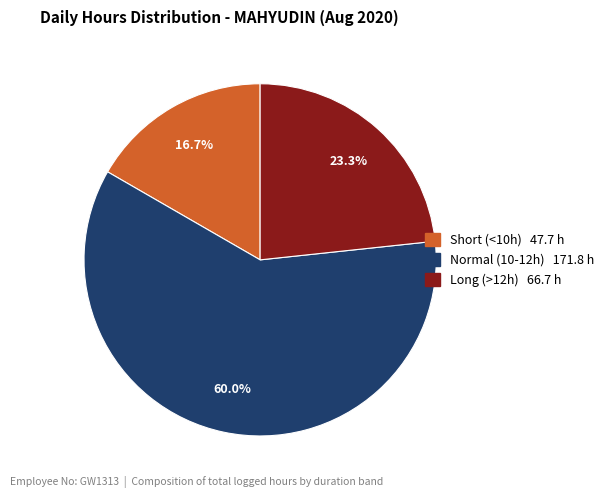

Is there a majority slice in this chart?

Yes